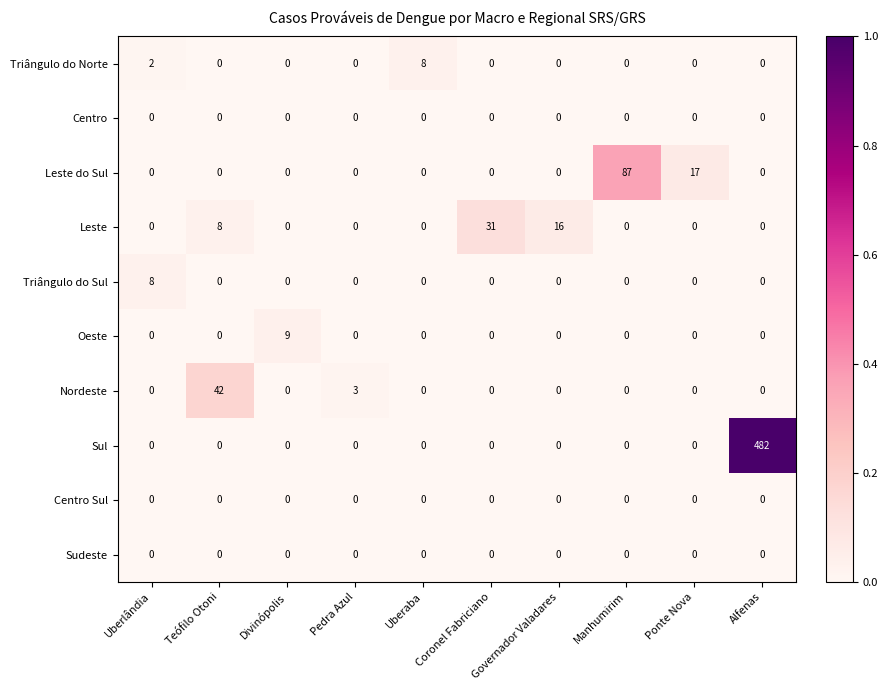

Count the number of data series in this chart.

10